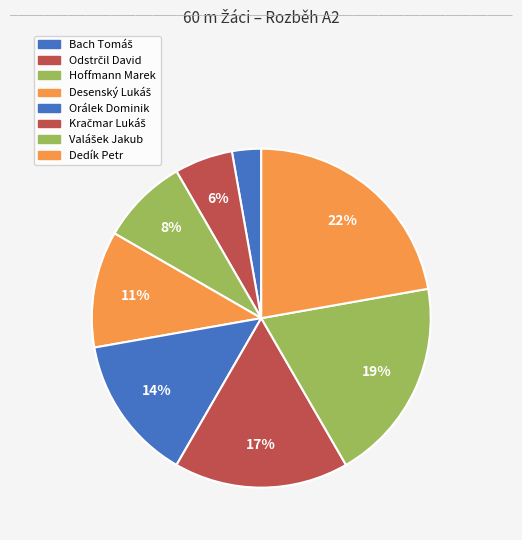

How many segments does this pie chart have?

8